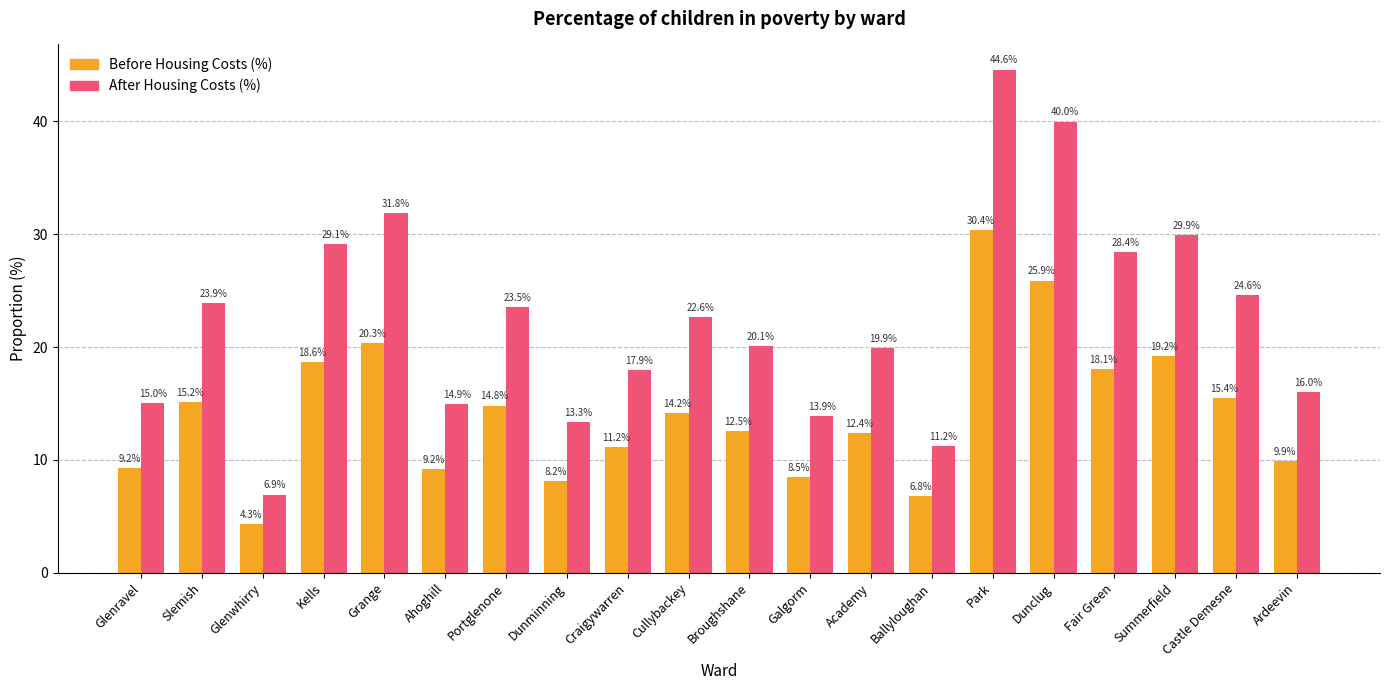

Are the bars grouped side by side (vs. stacked)?

Yes